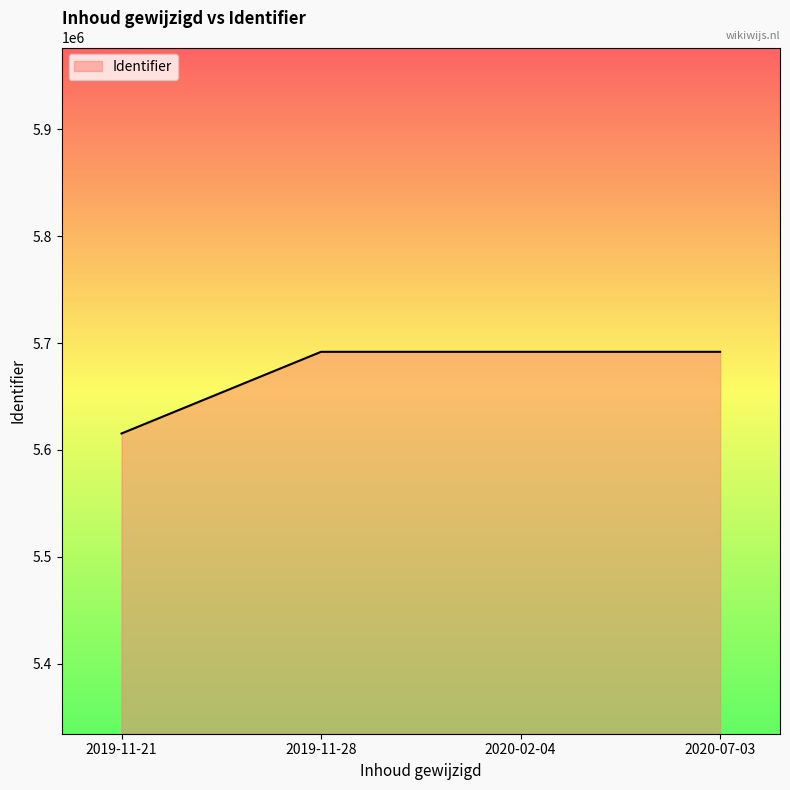

The chart shows a value of 5615400 at 2019-11-21. True or false?

True